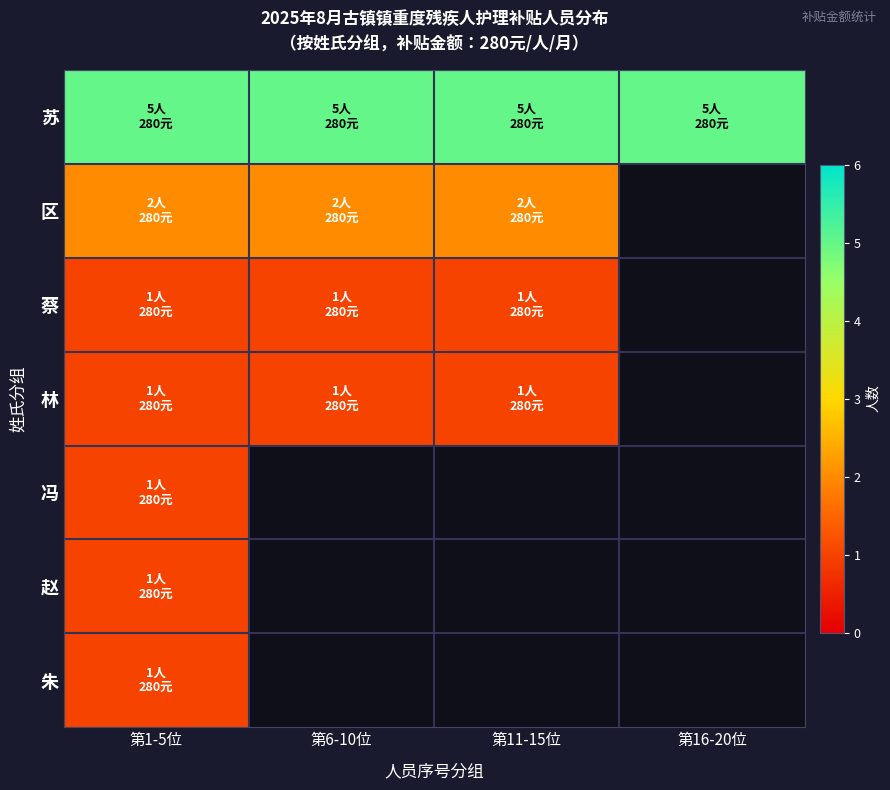

Which category has the highest value in the 朱 series?

第1-5位